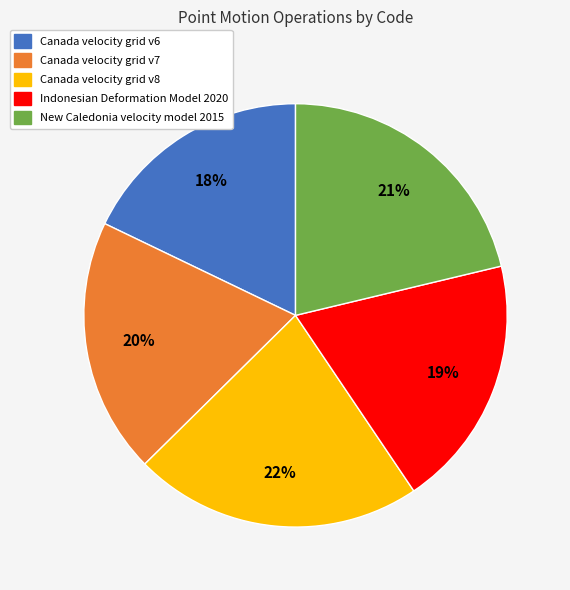

Between Canada velocity grid v8 and New Caledonia velocity model 2015, which is larger?

Canada velocity grid v8